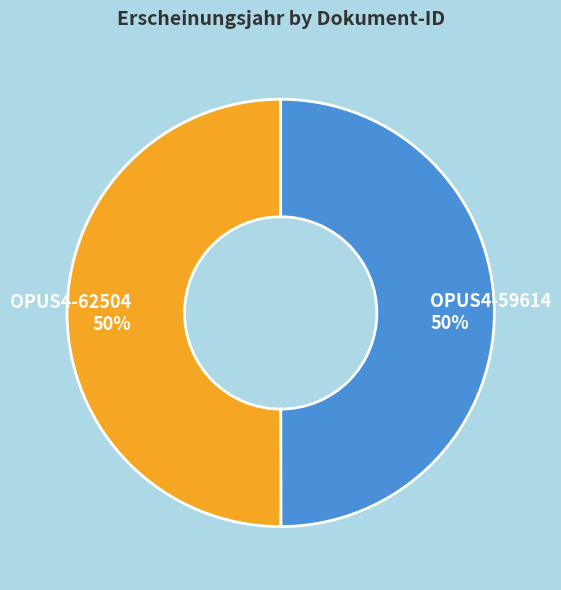

To the nearest percent, what percentage of the pie is OPUS4-59614?

50%